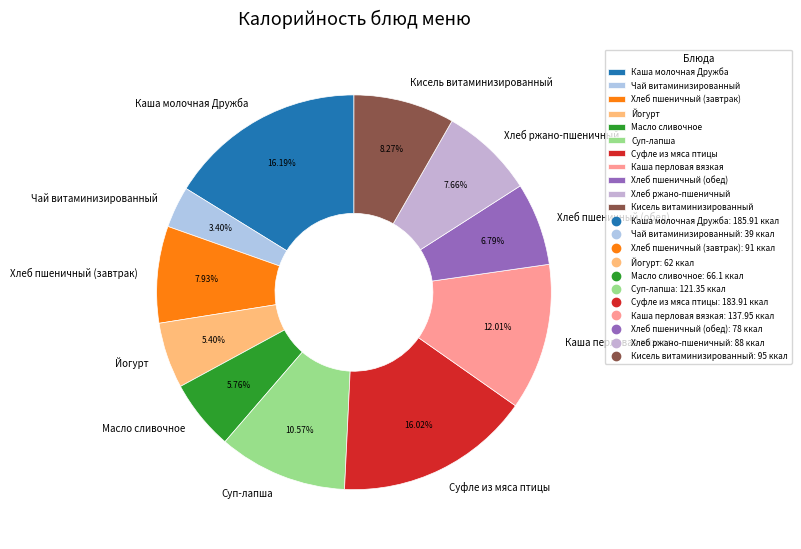

What portion of the pie excludes Масло сливочное?

94.2%